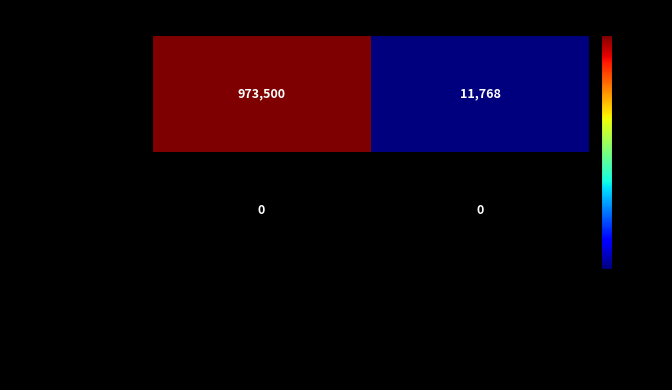

Is it true that District Office equals 6793.8 at Total Retirement & Health Contribution?

False